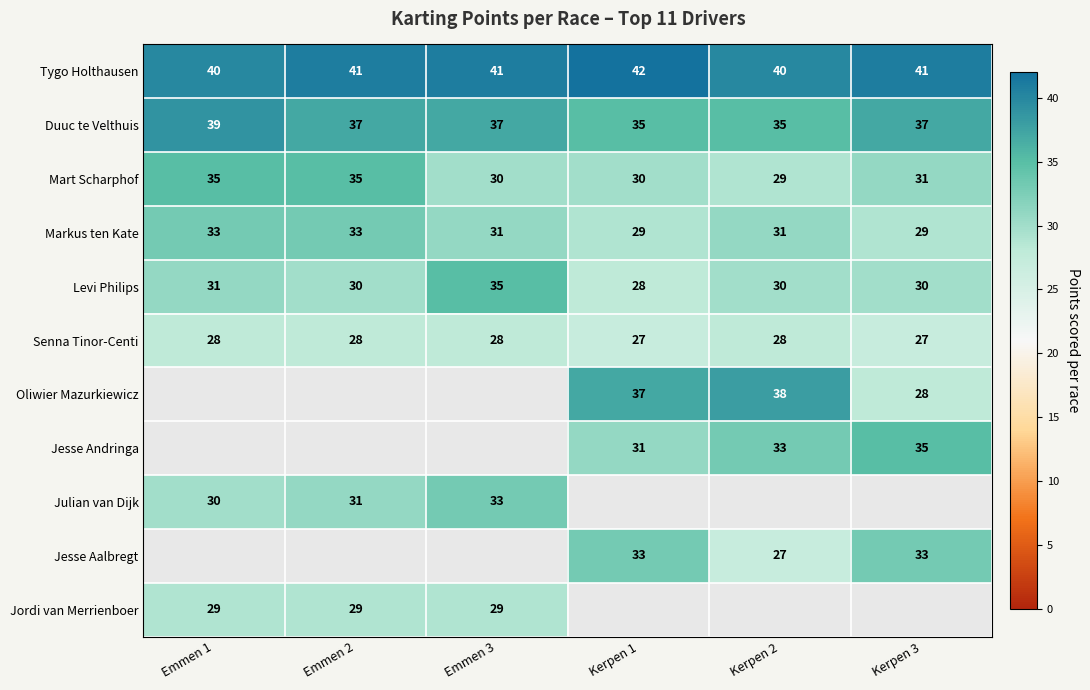

What is the approximate value of Levi Philips at Emmen 3?

35